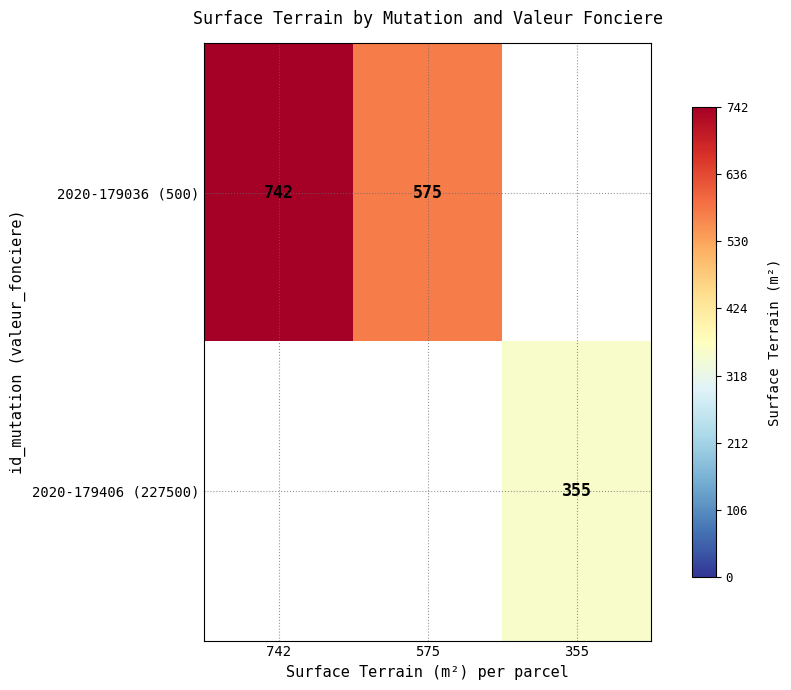

The 2020-179036 (500) series shows 742 at 742. True or false?

True